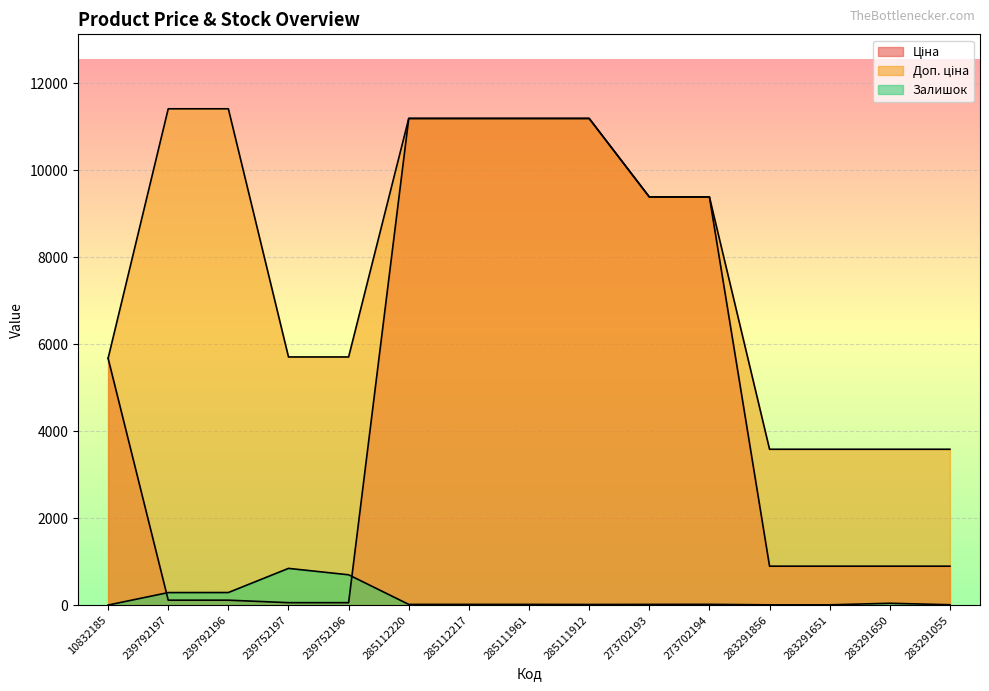

List the labels in order of Залишок value, smallest first.

10832185, 283291856, 283291651, 283291055, 285111912, 285112220, 285112217, 285111961, 273702193, 273702194, 283291650, 239792197, 239792196, 239752196, 239752197